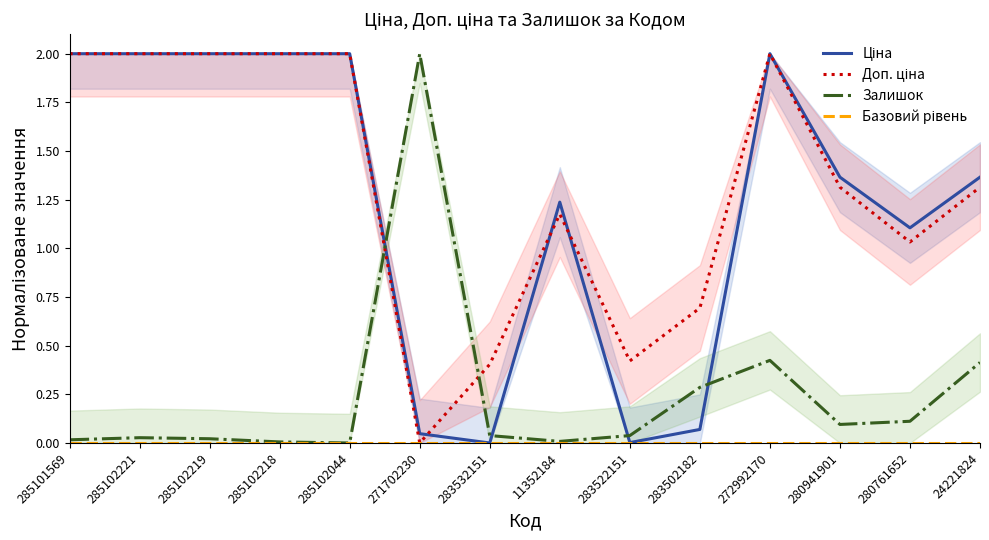

What is the label of the 10th point from the right?

285102044